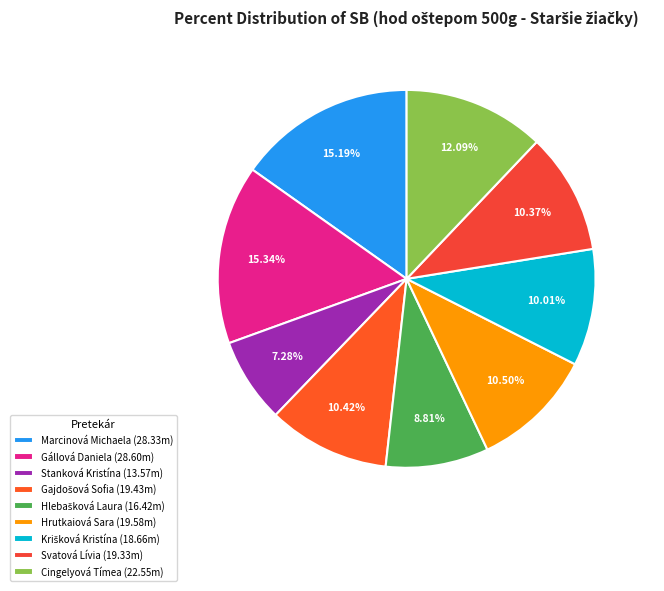

To the nearest percent, what is the combined percentage of Marcinová Michaela and Gajdošová Sofia?

26%